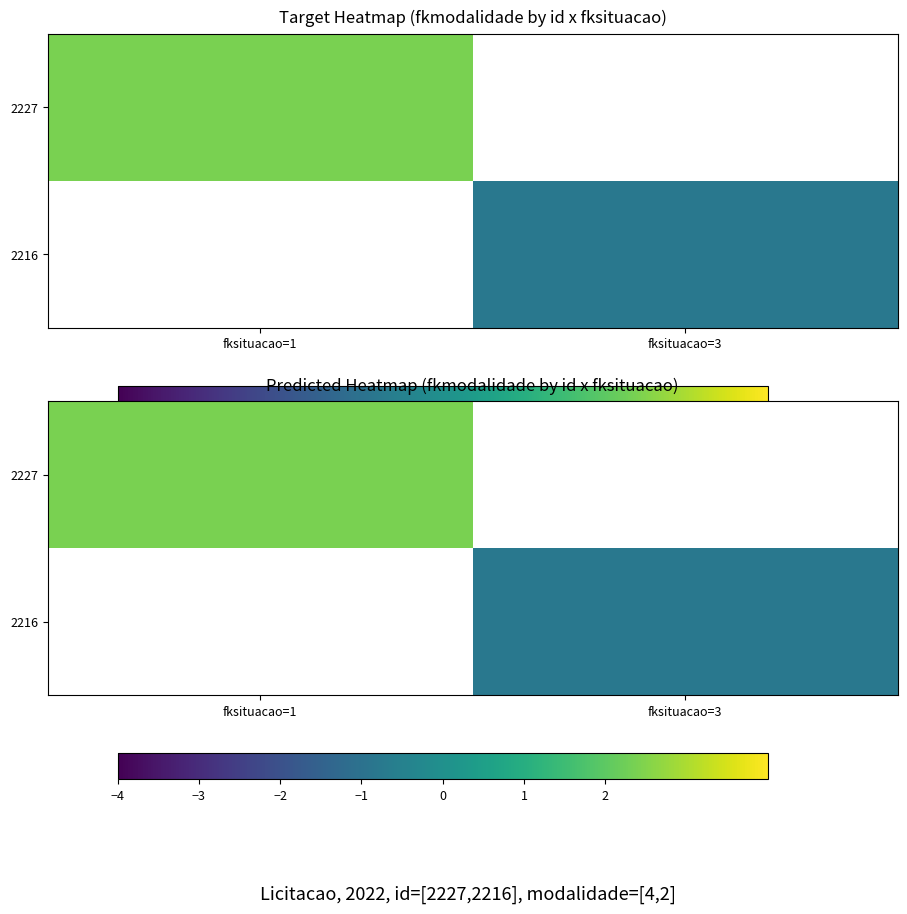

Is the value of 2227 at fksituacao=1 greater than the value of 2216 at fksituacao=1?

No